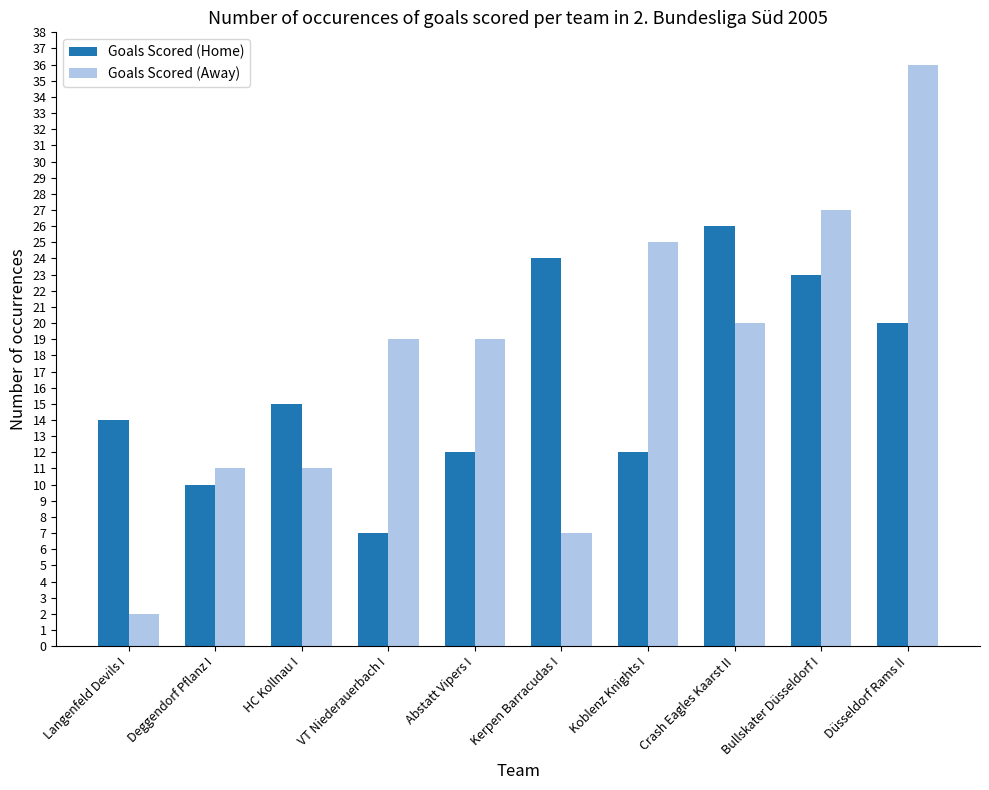

Which series has the largest range (max minus min)?

Goals Scored (Away)